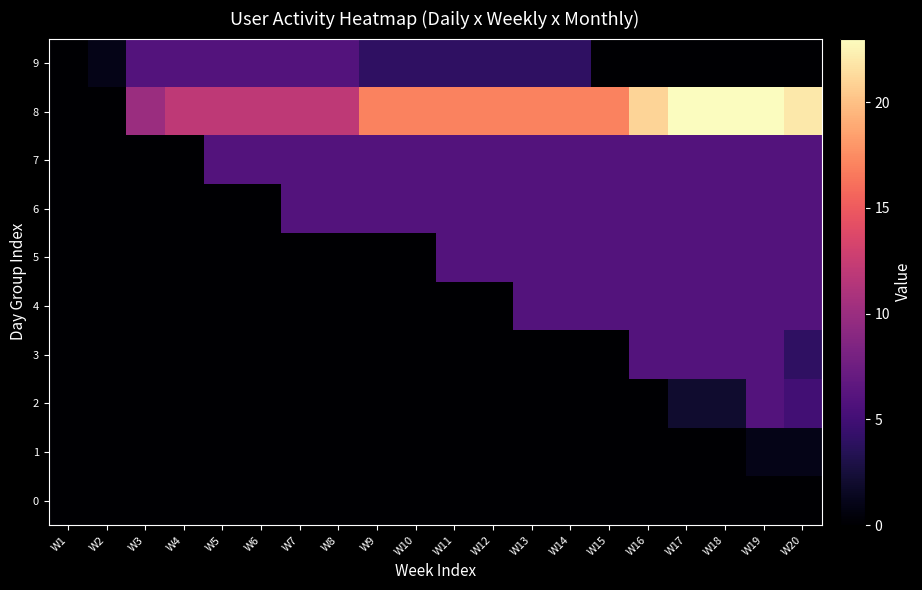

At which category is the sum across all series the highest?

W19